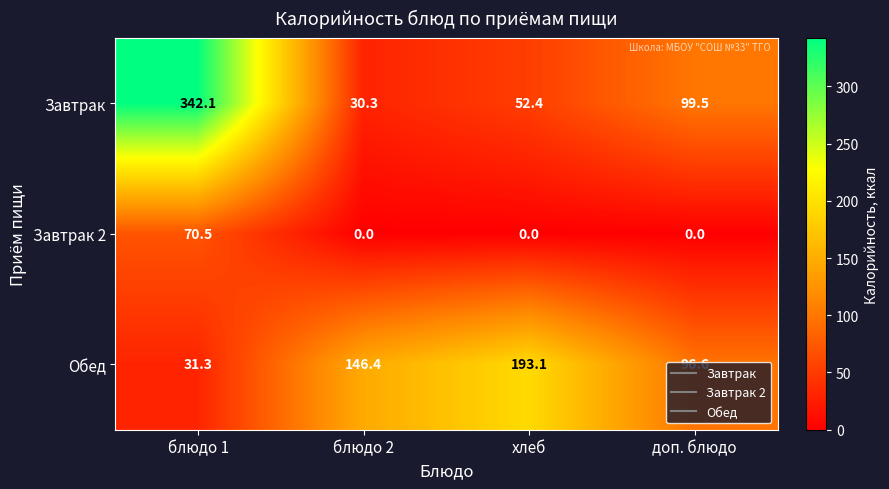

List the series in order of their peak value, lowest first.

Завтрак 2, Обед, Завтрак